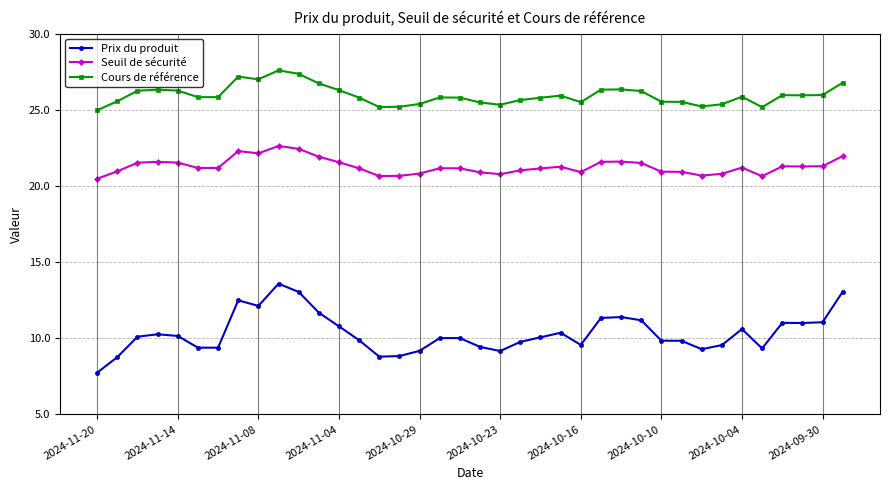

List the series in order of their overall mean, highest first.

Cours de référence, Seuil de sécurité, Prix du produit